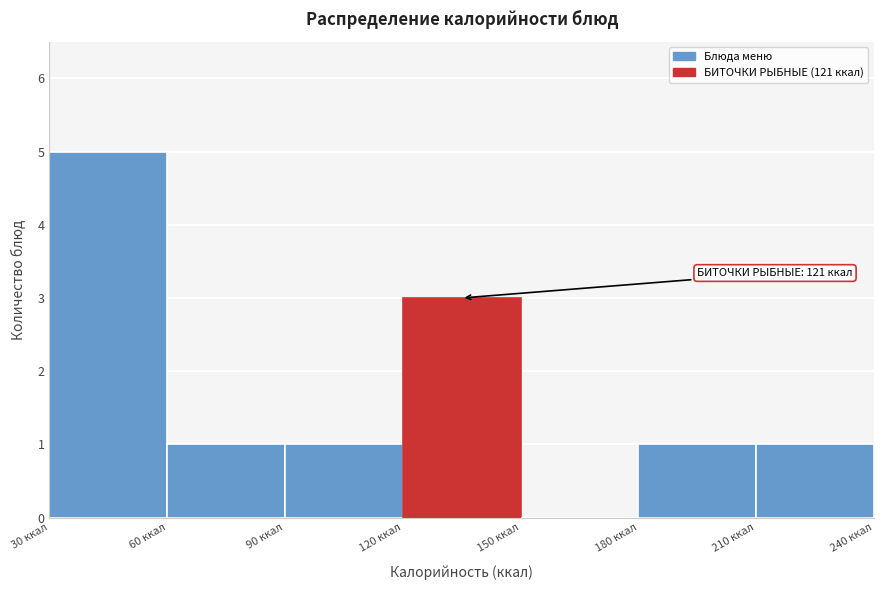

Over which range of the x-axis is the bar tallest?

30 to 60